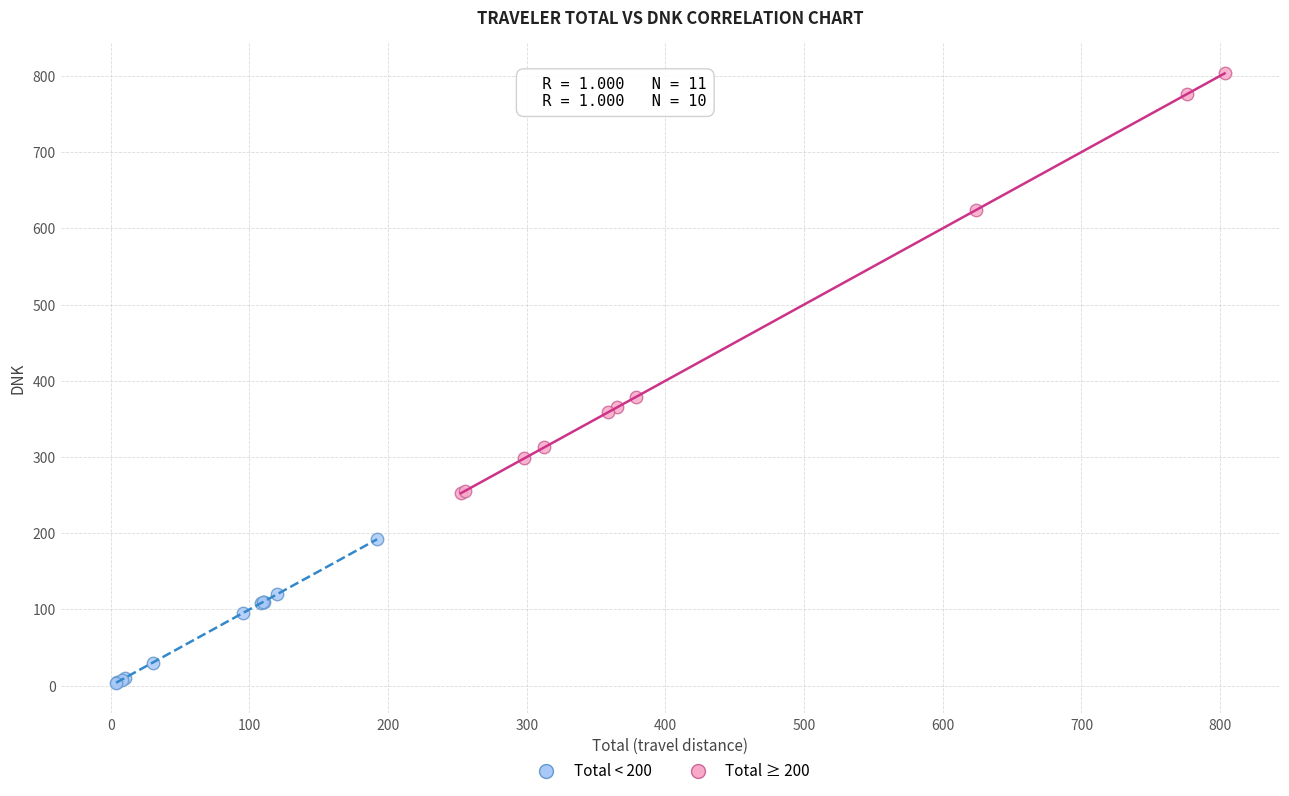

Which series contains the lowest Y value?

Total < 200